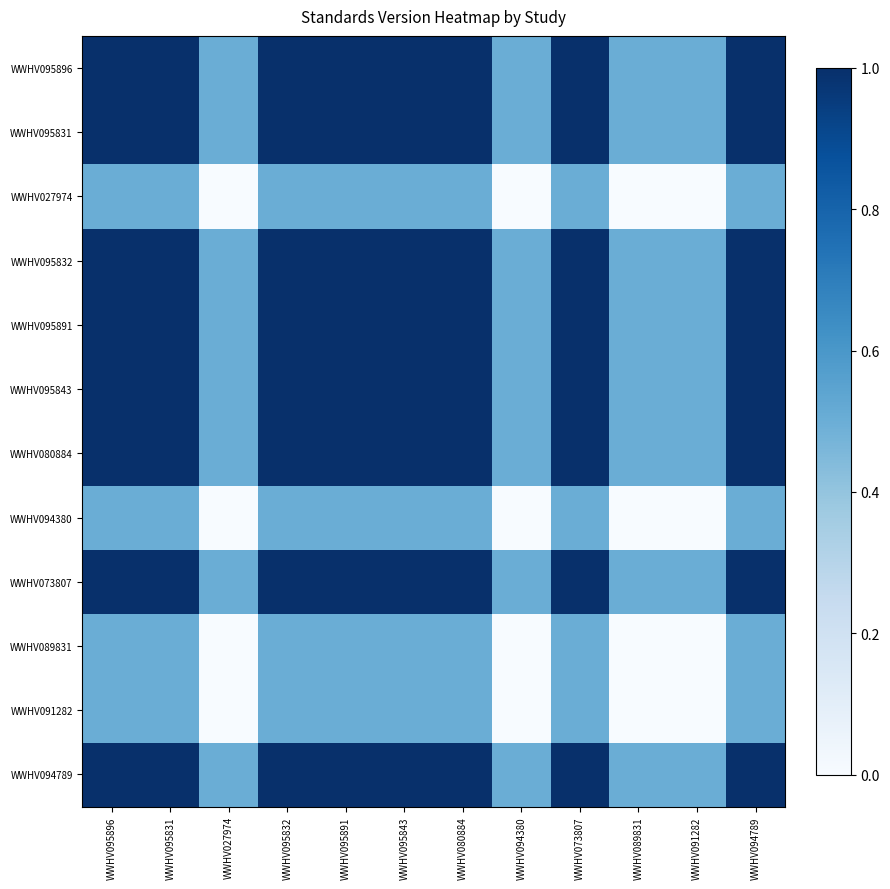

At WWHV080884, list the series in order from smallest to largest.

WWHV027974, WWHV094380, WWHV089831, WWHV091282, WWHV095896, WWHV095831, WWHV095832, WWHV095891, WWHV095843, WWHV080884, WWHV073807, WWHV094789